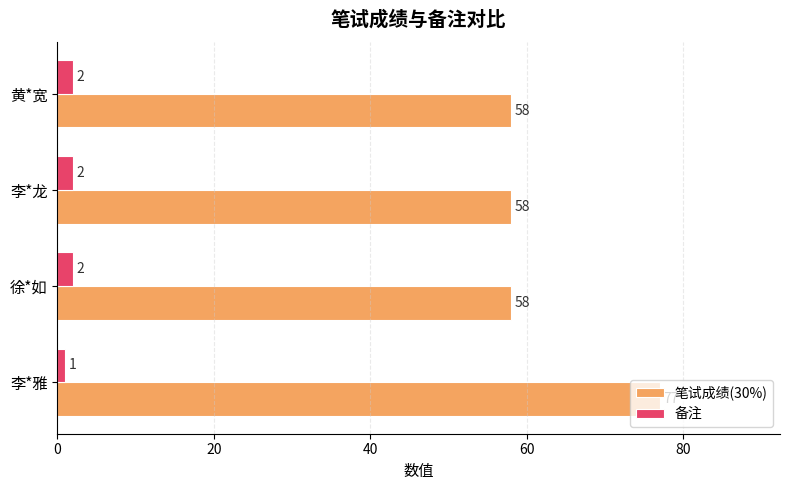

What is the average value of the 笔试成绩(30%) series?

63